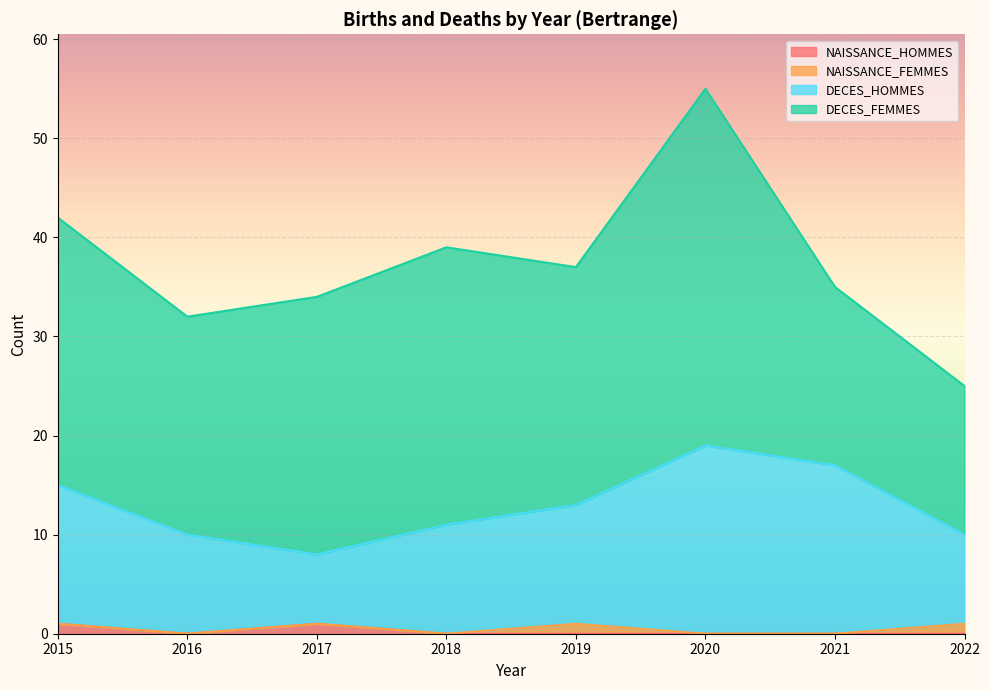

True or false: NAISSANCE_HOMMES and DECES_HOMMES intersect in this chart.

False